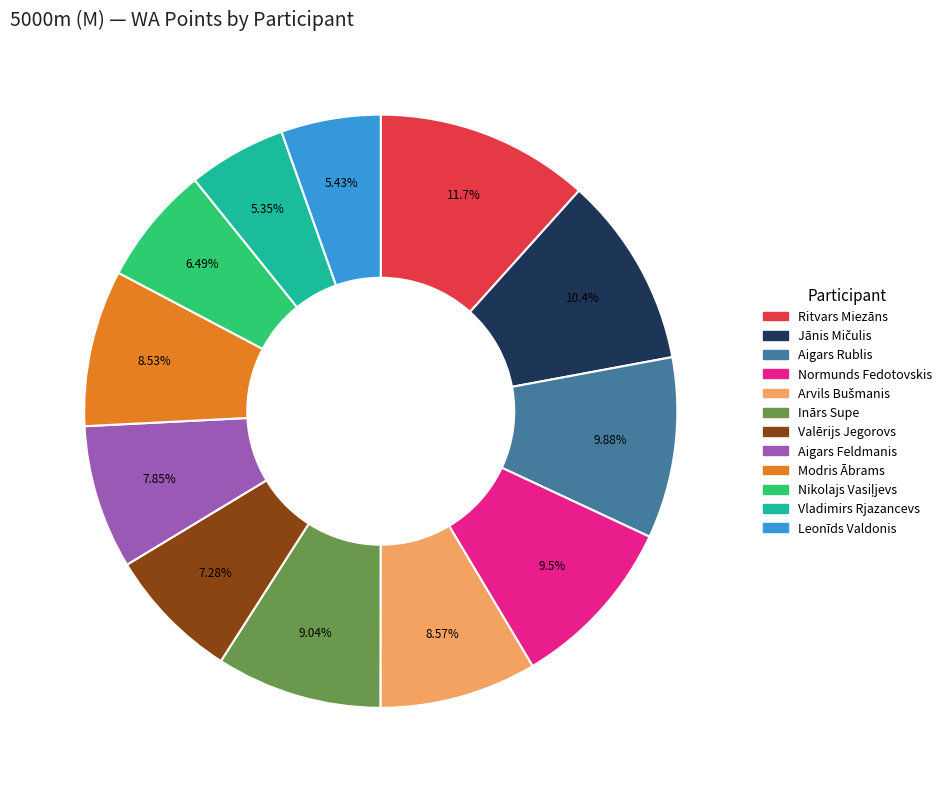

Which has a higher value, Normunds Fedotovskis or Modris Ābrams?

Normunds Fedotovskis